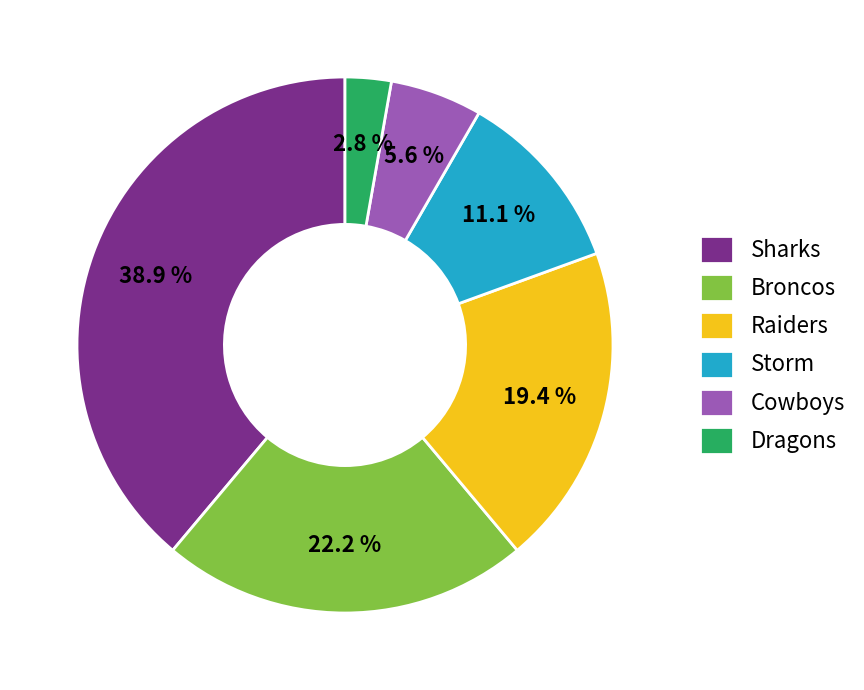

The Storm slice represents 33% of the pie. True or false?

False